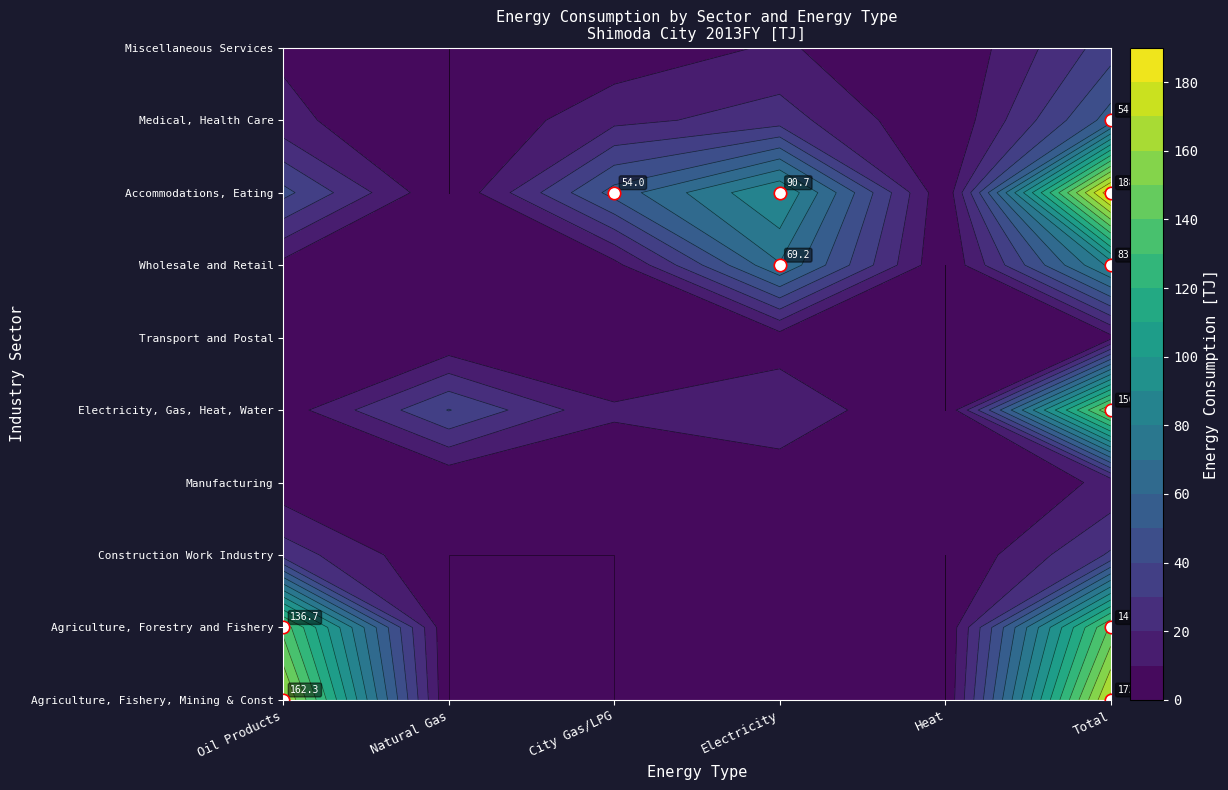

Rank the series at Natural Gas from lowest to highest value.

Agriculture, Fishery, Mining & Const, Agriculture, Forestry and Fishery, Construction Work Industry, Transport and Postal, Accommodations, Eating, Medical, Health Care, Miscellaneous Services, Wholesale and Retail, Manufacturing, Electricity, Gas, Heat, Water